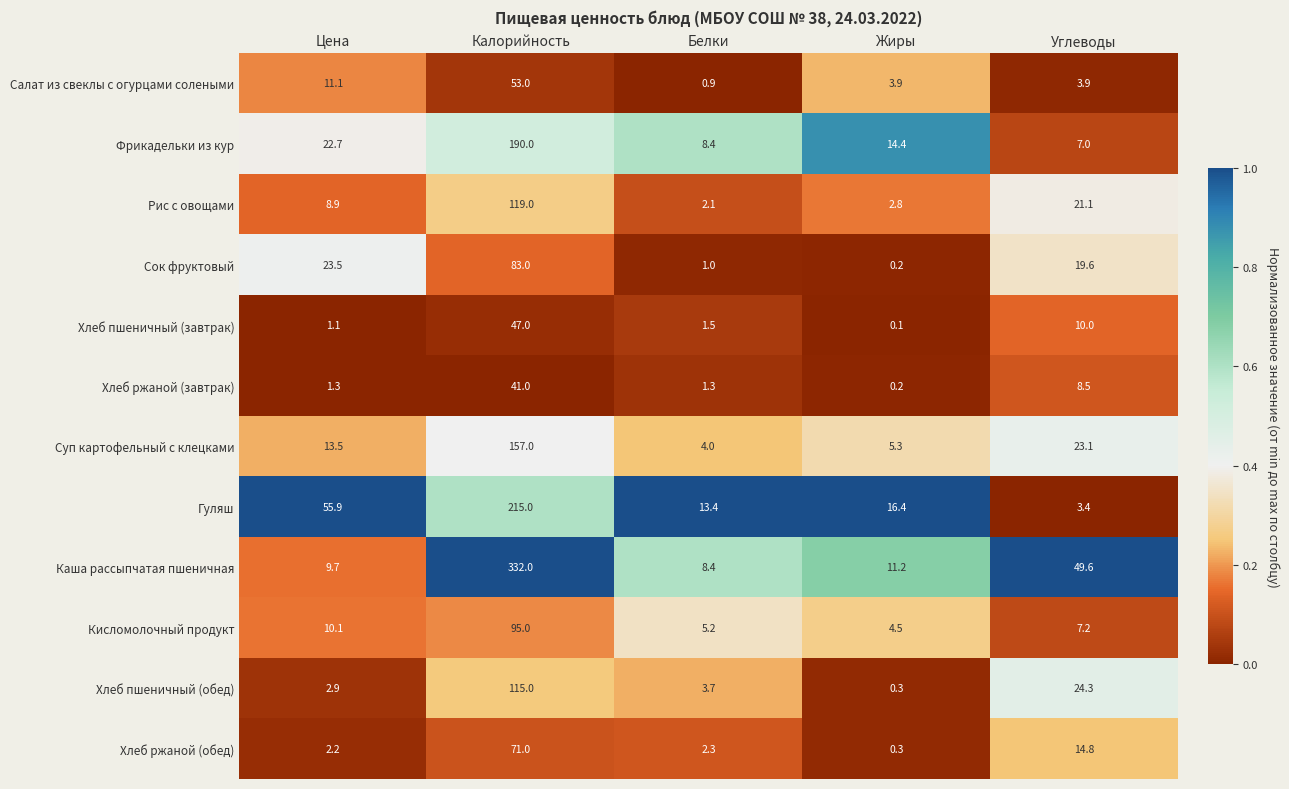

Is it true that Хлеб пшеничный (обед) equals 27.3 at Калорийность?

False